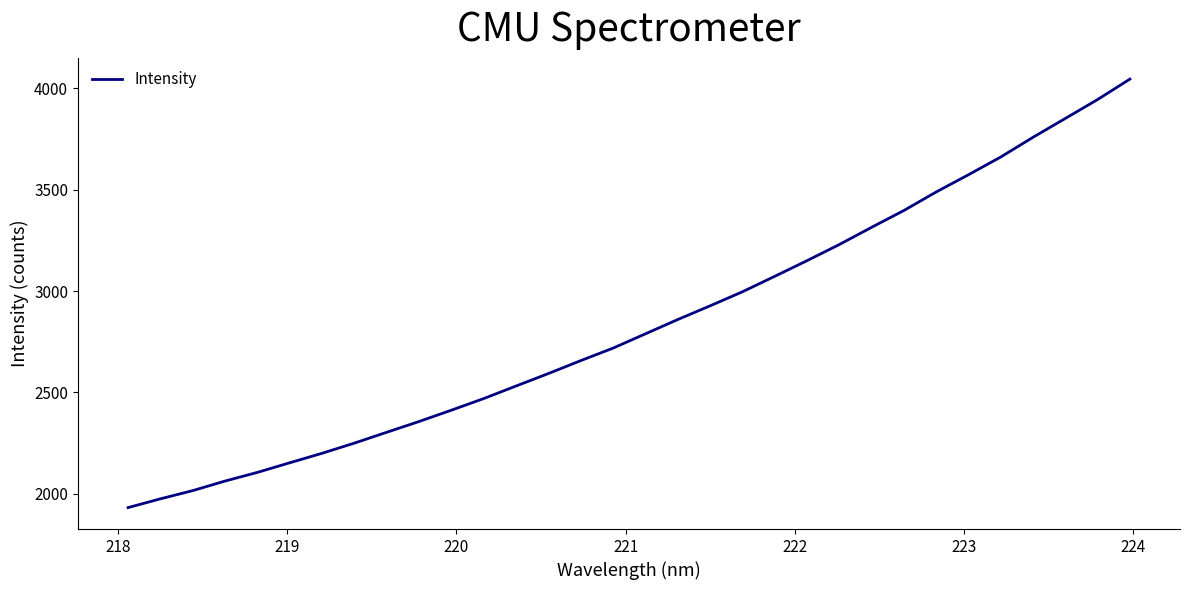

What is the difference between the maximum and minimum values?

2114.4